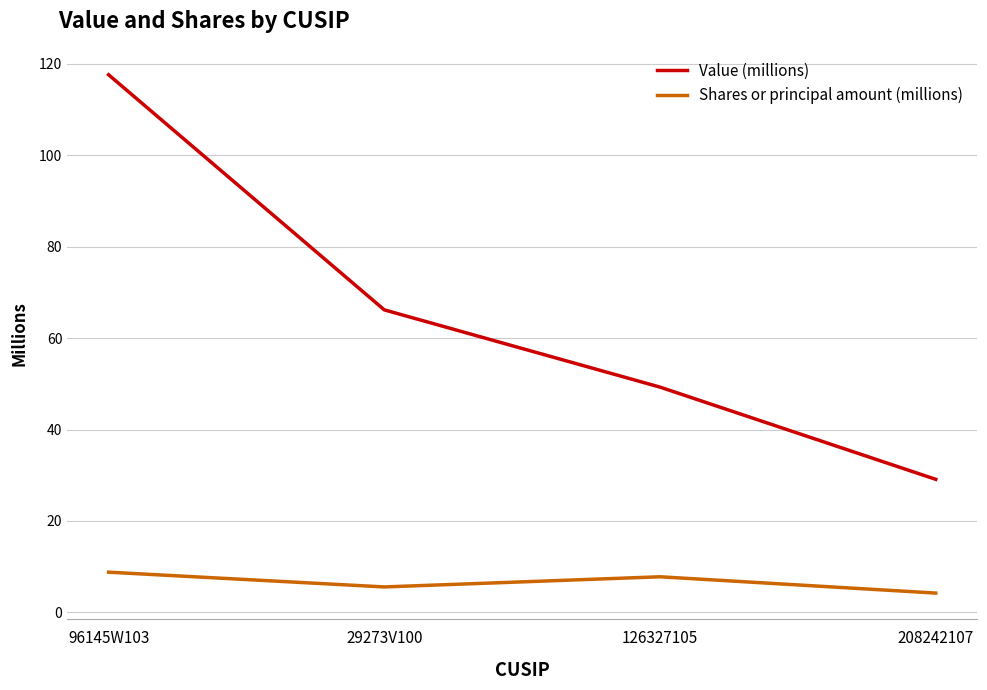

What are all the series names shown in the legend?

Value (millions), Shares or principal amount (millions)